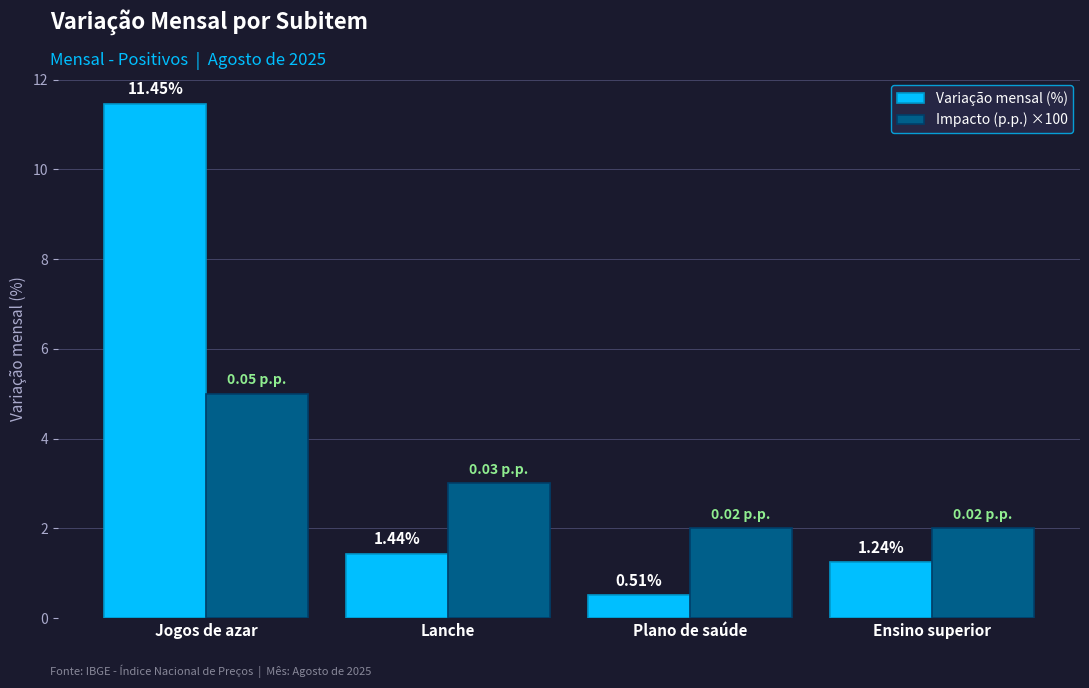

What is the difference between the second highest and minimum values in the Impacto (p.p.) ×100 series?

1.0